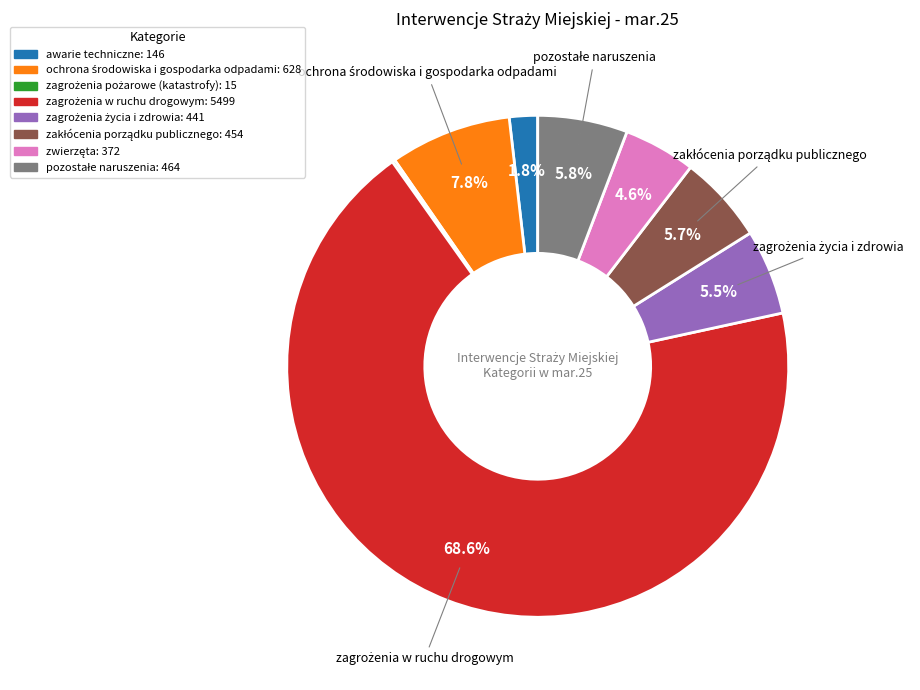

Does any single category account for the majority?

Yes